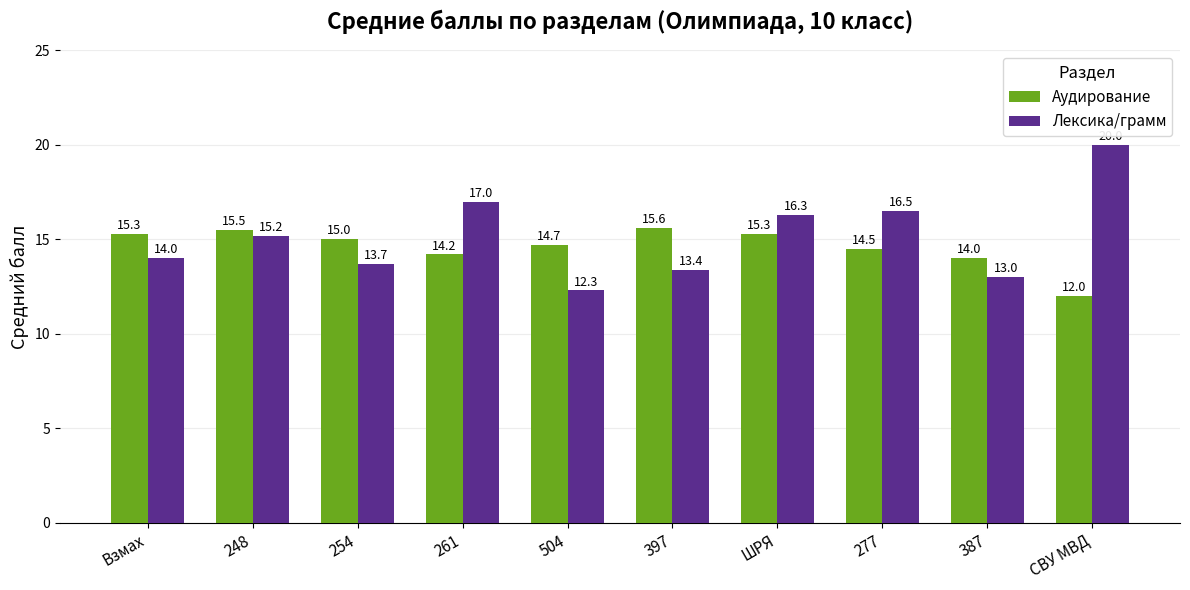

What is the highest value of the Лексика/грамм series?

20.0